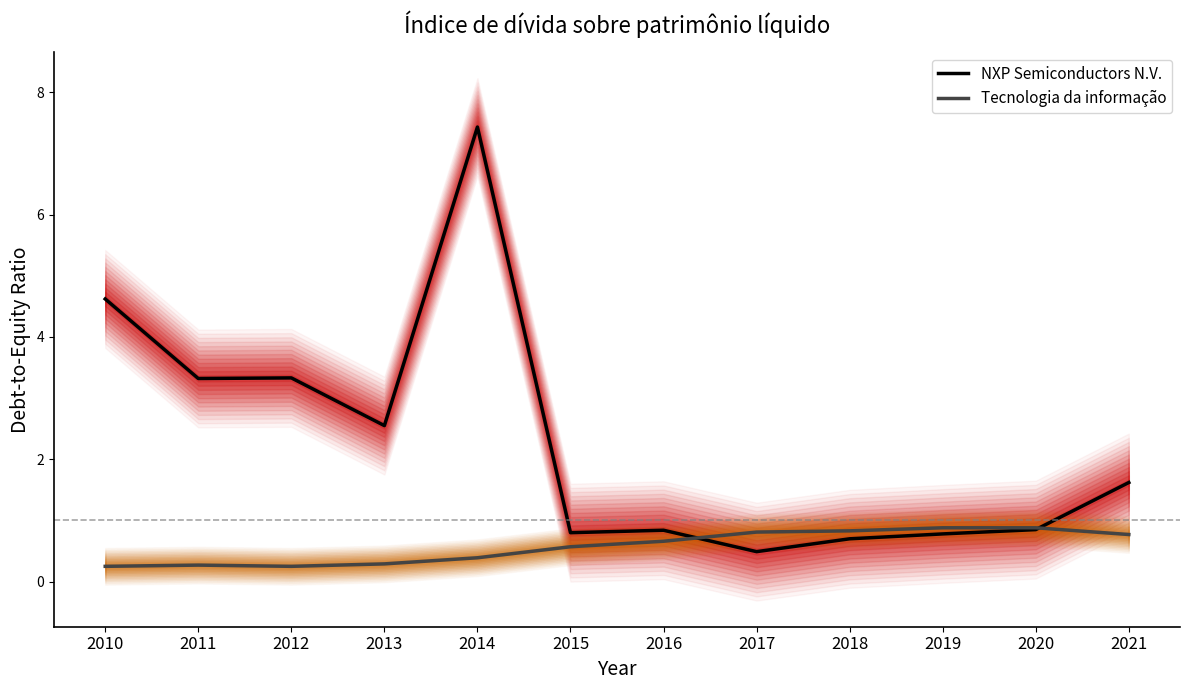

Which series changed the most between 2016 and 2020?

Tecnologia da informação